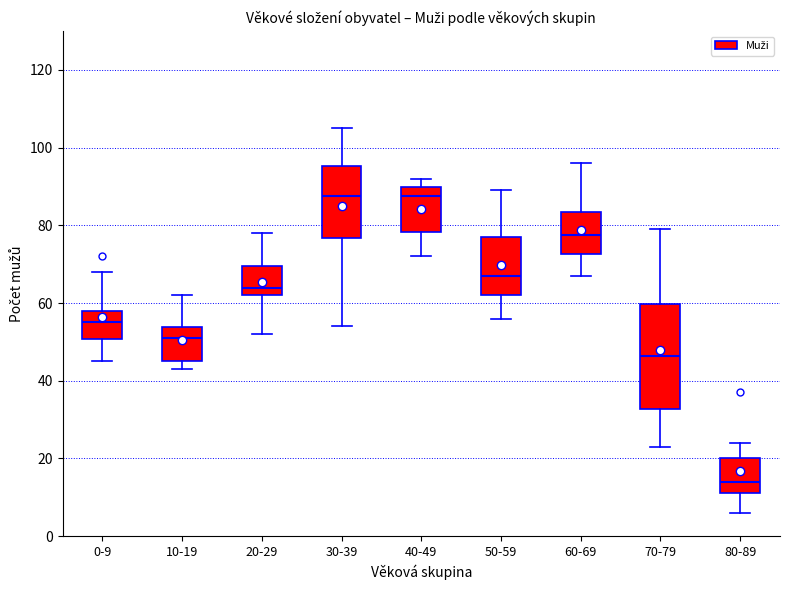

Where does the upper whisker of the box for 20-29 end on the y-axis? The values are not printed on the chart, so give them approximately, as read against the axis.

78